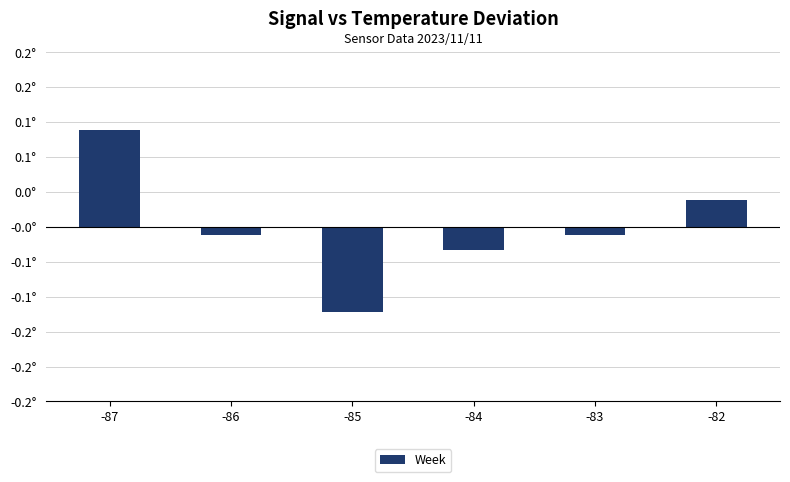

Does the chart contain any negative values?

Yes